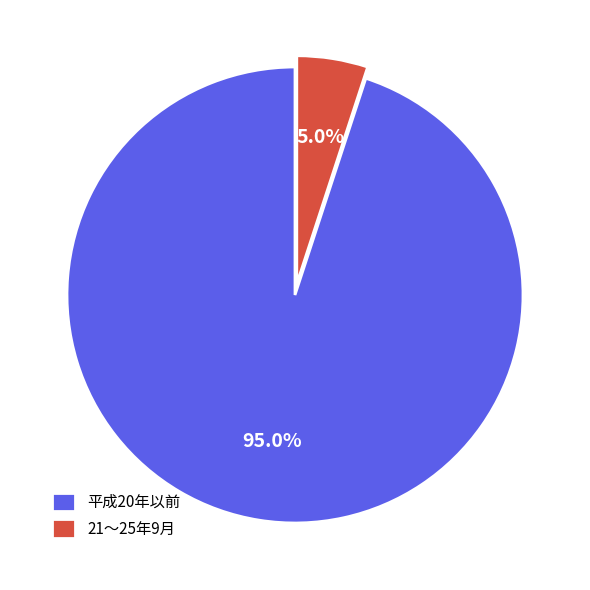

Combined, what portion of the pie is 平成20年以前 and 21～25年9月?

100.0%